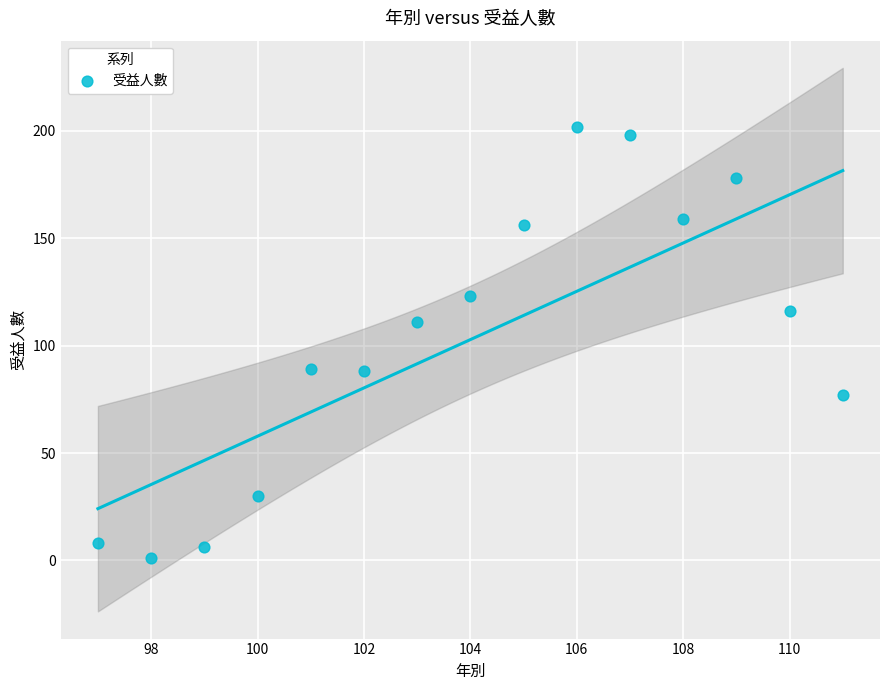

What is the range of X values (max minus min)?

14